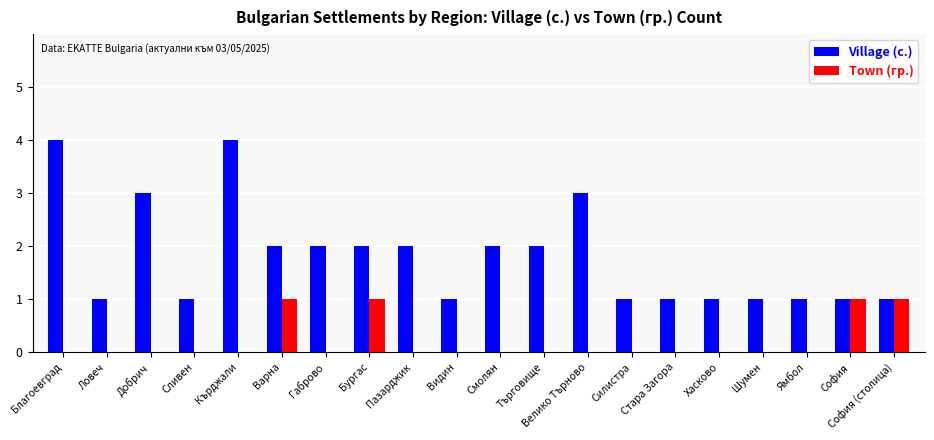

The value of Village (с.) at Смолян is 3. True or false?

False